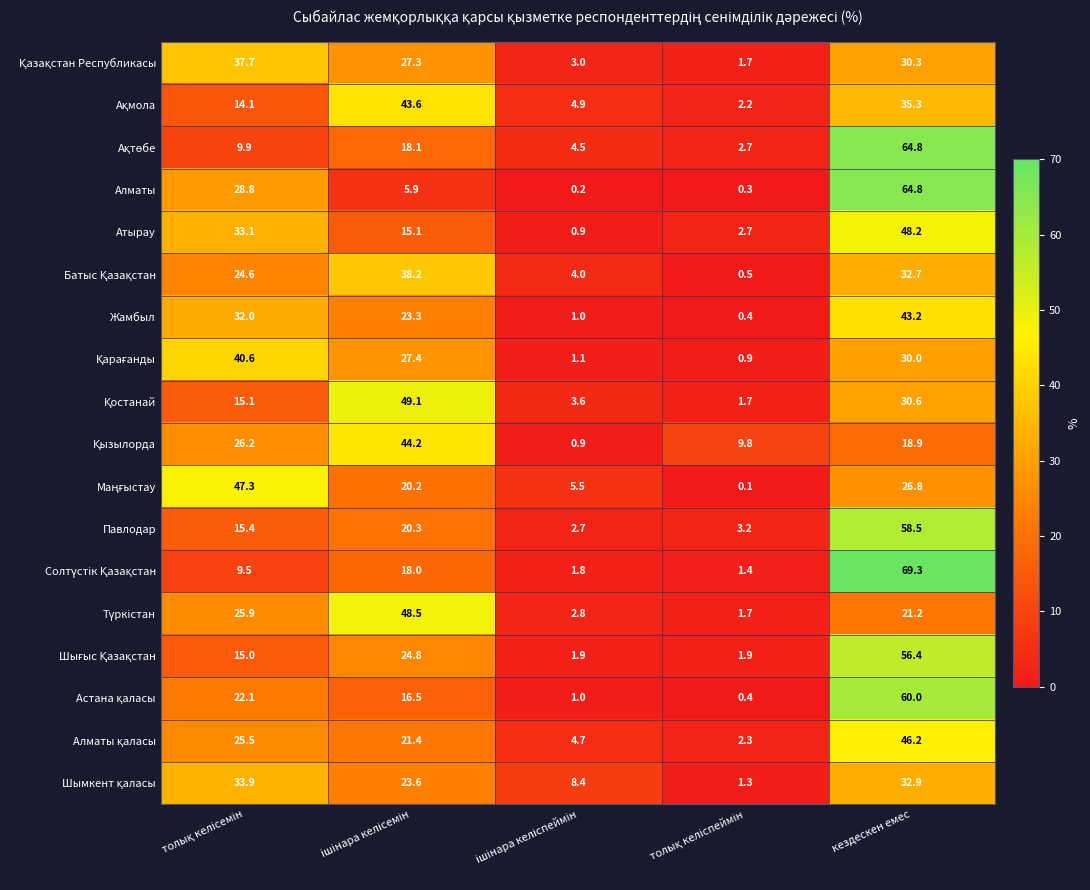

At how many categories does at least one series exceed 33?

3